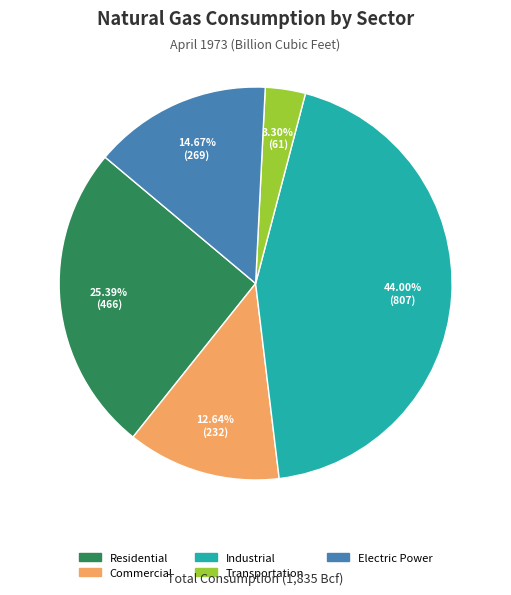

Which category has the biggest portion of the pie?

Industrial